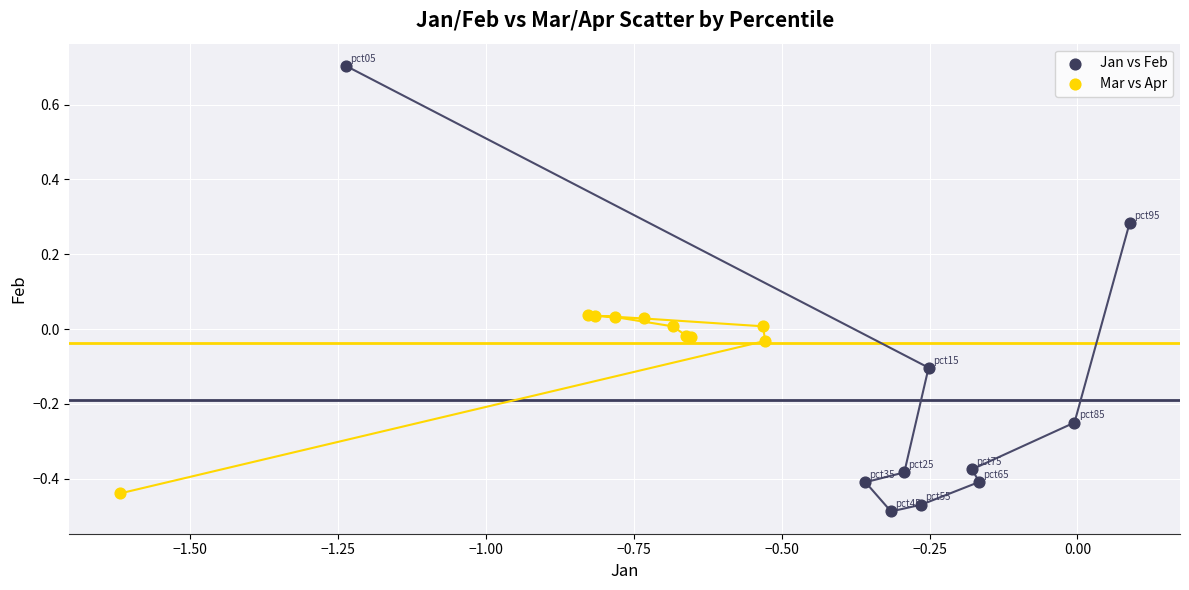

Which series has the largest Y range (max minus min)?

Jan vs Feb